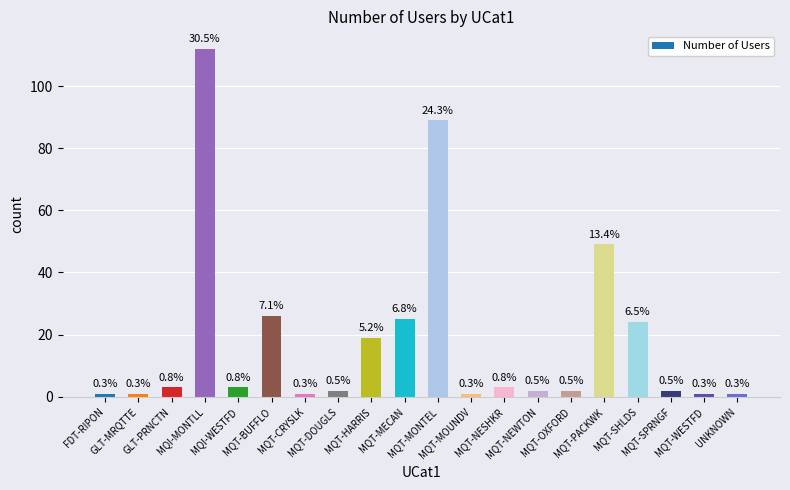

At which category does the chart reach its minimum across all series?

FDT-RIPON